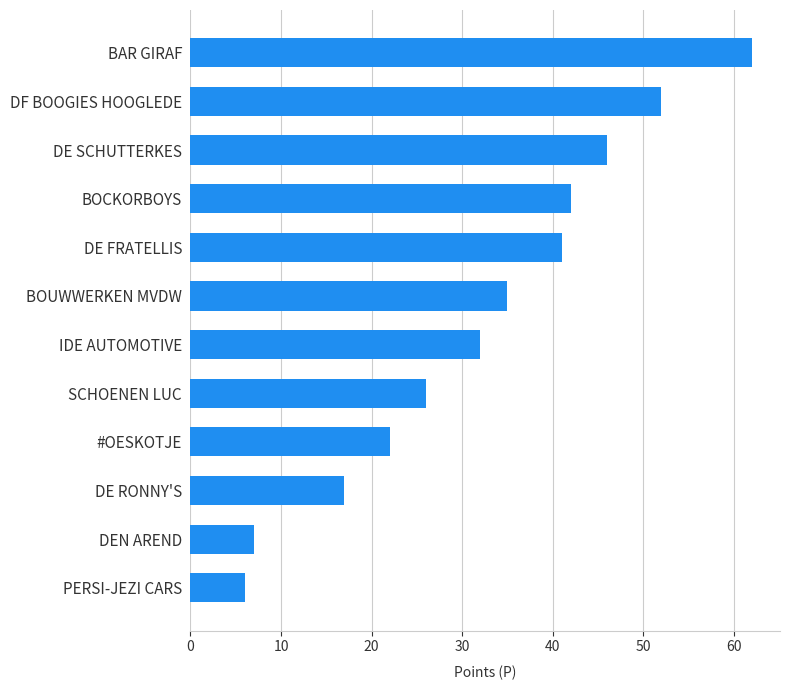

Rank the categories by value from highest to lowest.

BAR GIRAF, DF BOOGIES HOOGLEDE, DE SCHUTTERKES, BOCKORBOYS, DE FRATELLIS, BOUWWERKEN MVDW, IDE AUTOMOTIVE, SCHOENEN LUC, #OESKOTJE, DE RONNY'S, DEN AREND, PERSI-JEZI CARS